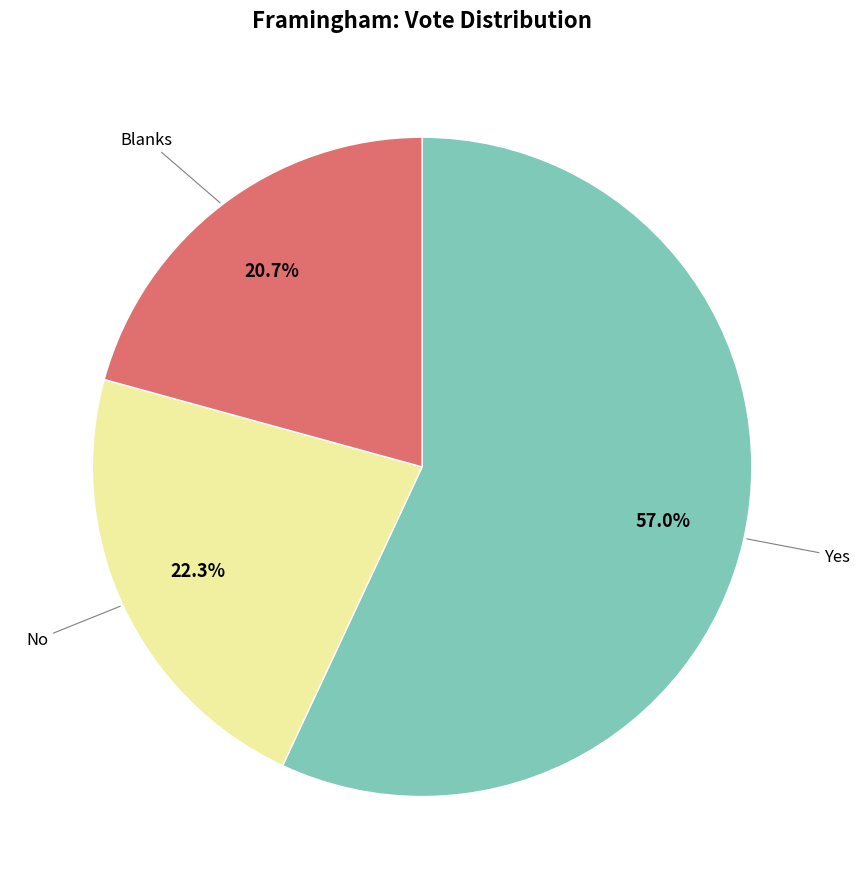

Does any single category account for the majority?

Yes